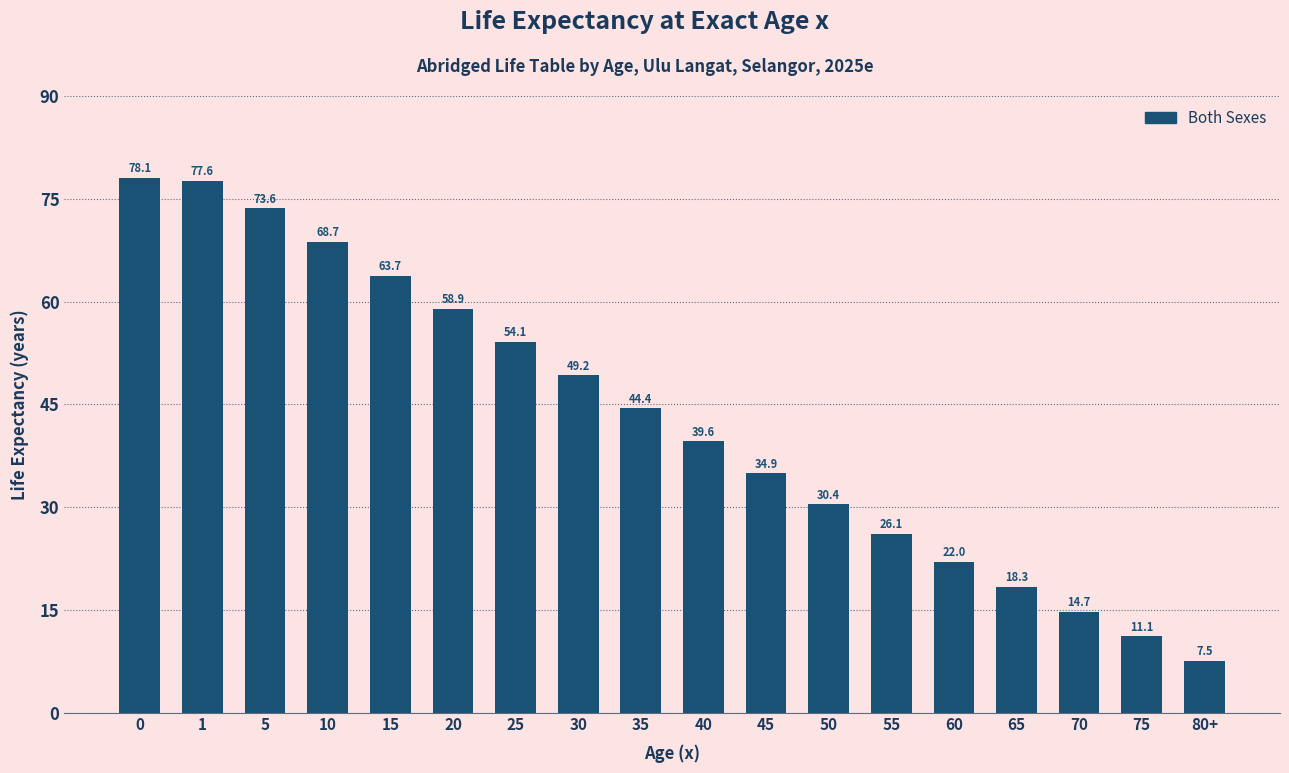

What is the change in value from 5 to 80+?

-66.1